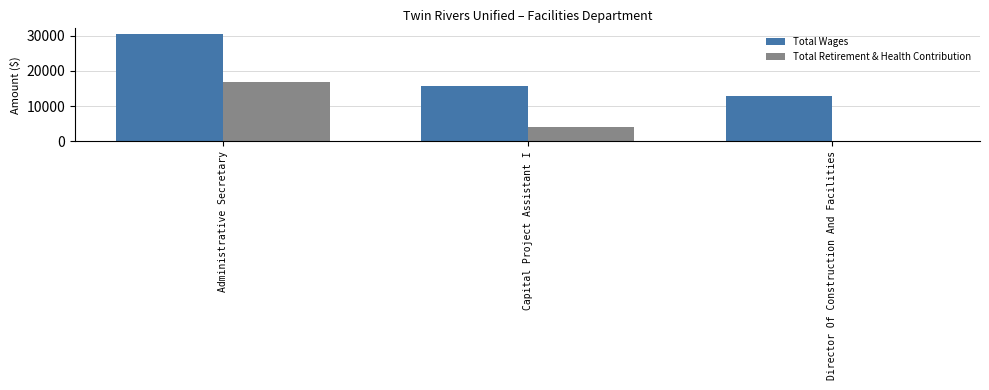

Reading left to right, extract all data points from this chart.

Total Wages: 30621	15627	13002
Total Retirement & Health Contribution: 16886	4073	0